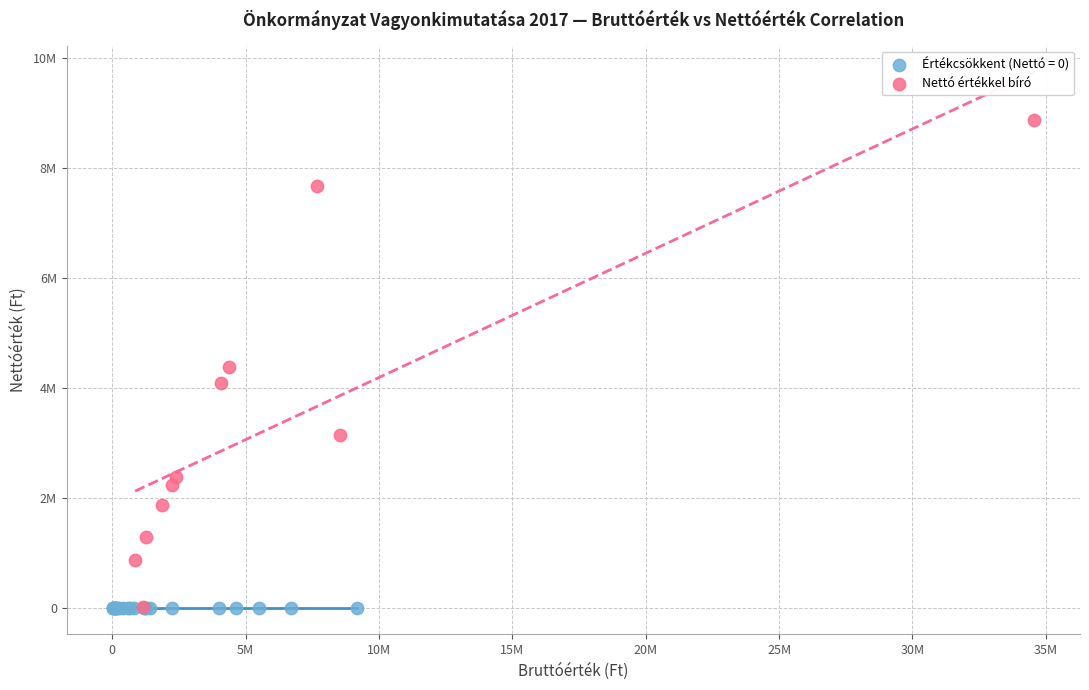

What are all the series names shown in the legend?

Értékcsökkent (Nettó = 0), Nettó értékkel bíró